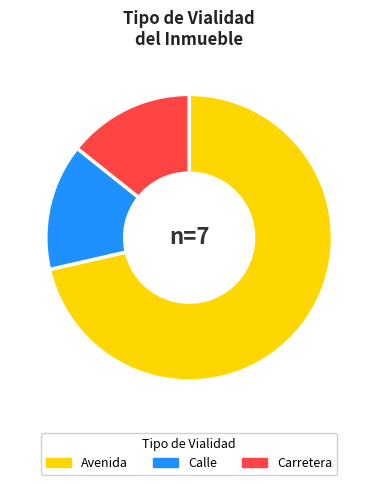

Is there a majority slice in this chart?

Yes